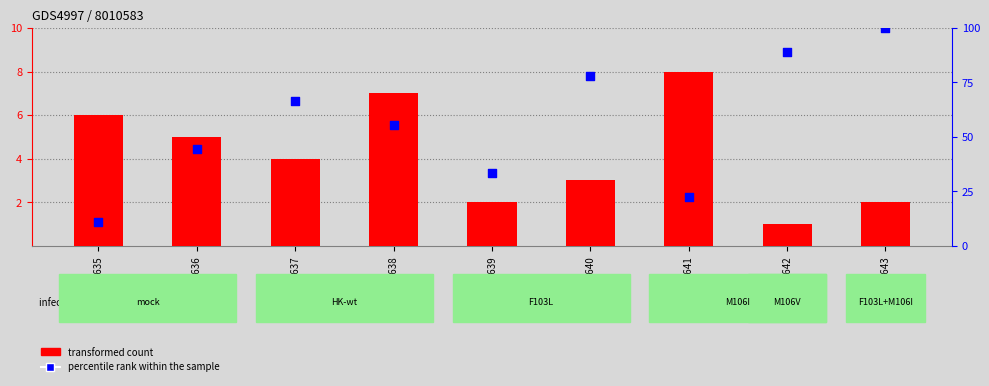

Which series reaches the minimum Y coordinate?

transformed count